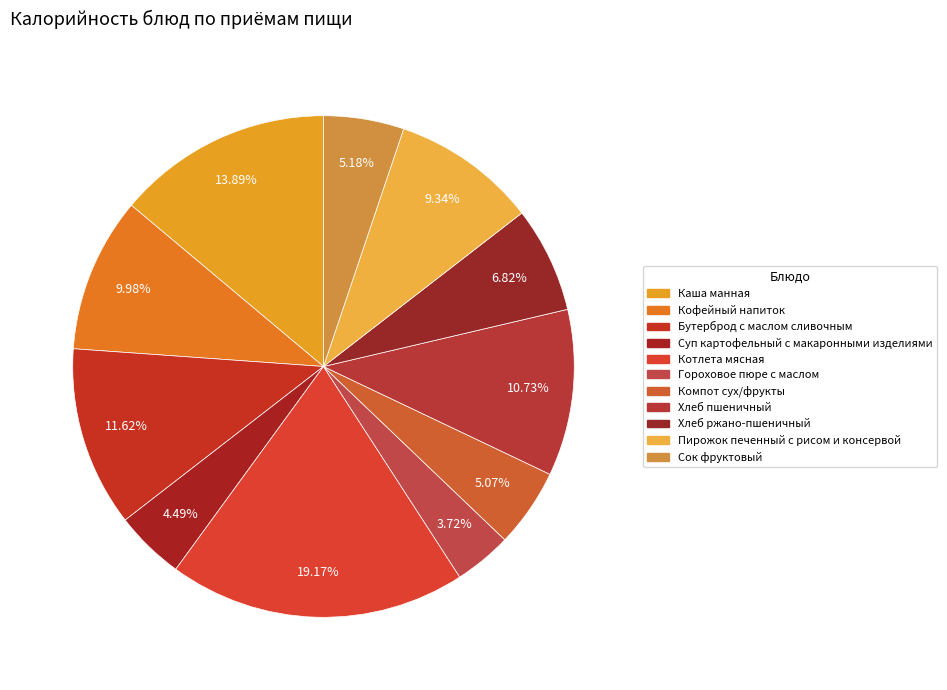

Is the sum of Кофейный напиток and Каша манная greater than half?

No